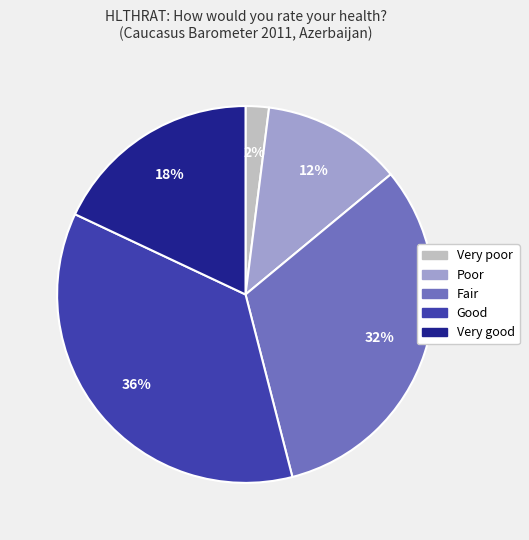

Combined, do Good and Very poor account for over 50%?

No